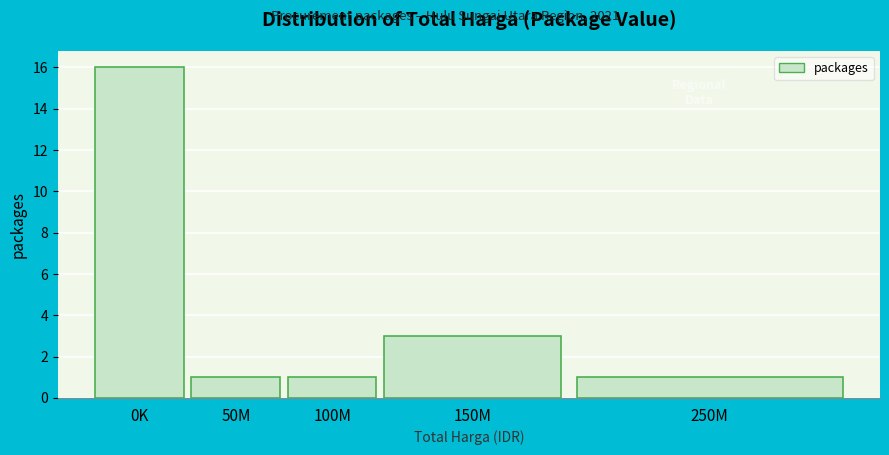

Reading left to right, extract all data points from this chart.

0K=16	50M=1	100M=1	150M=3	250M=1